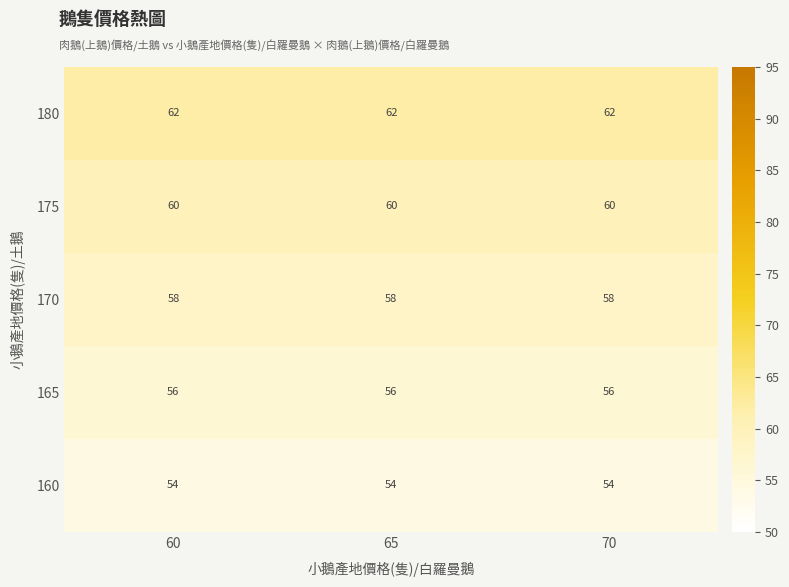

What is the total value across all series at 70?

290